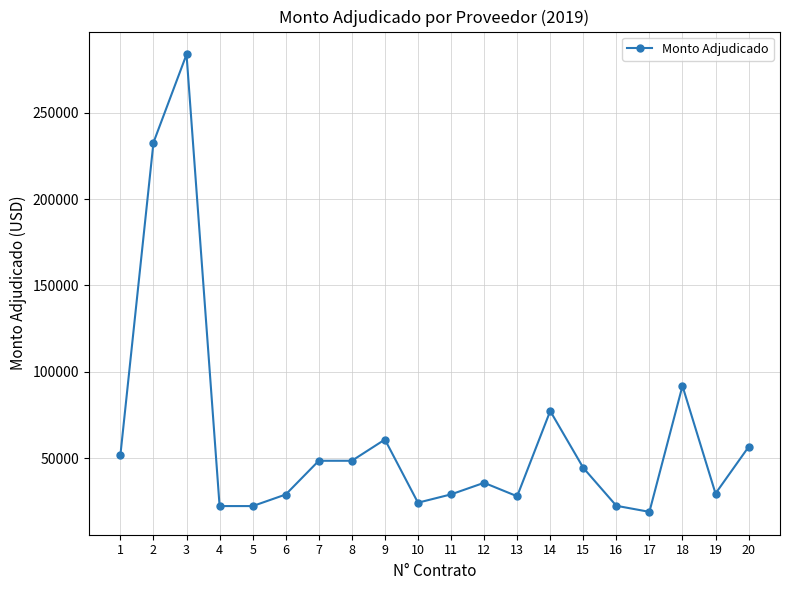

True or false: the data has more than 2 interior local peaks.

True